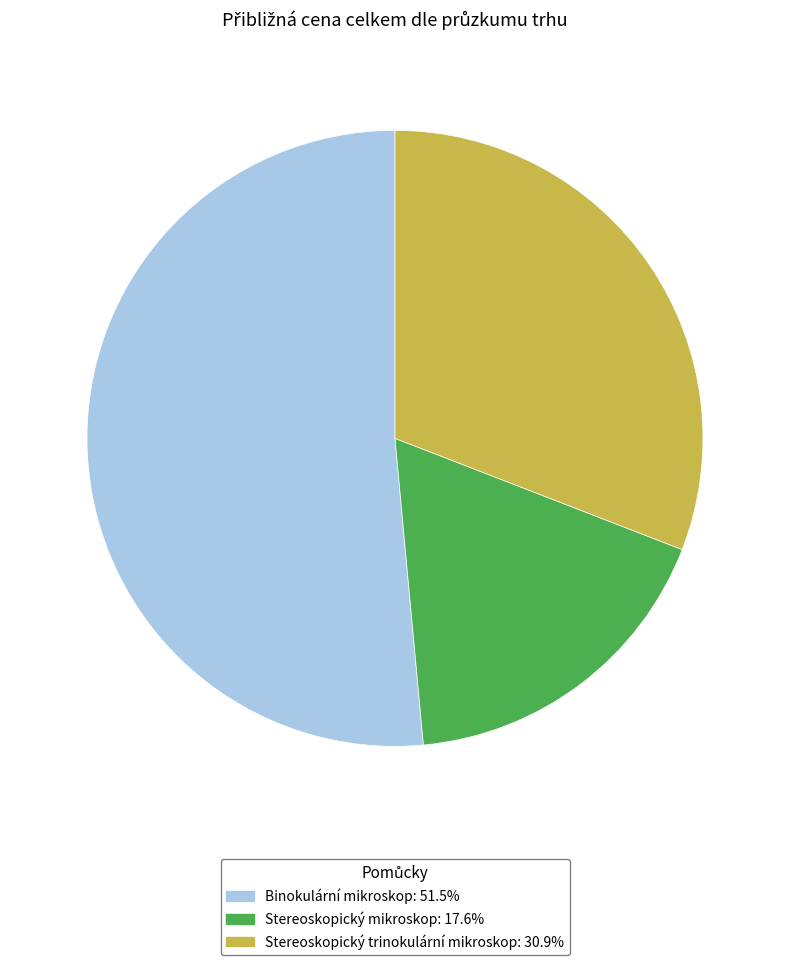

Which slice is the smallest?

Stereoskopický mikroskop